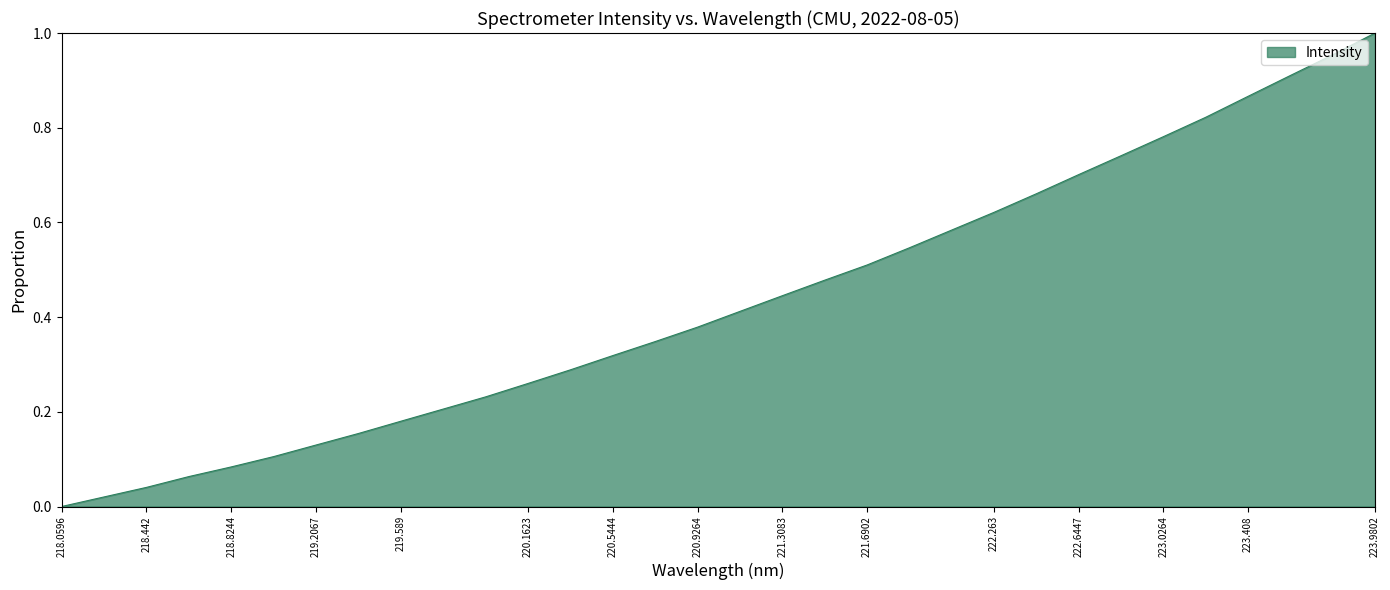

What is the difference between the maximum and minimum values?

1.0